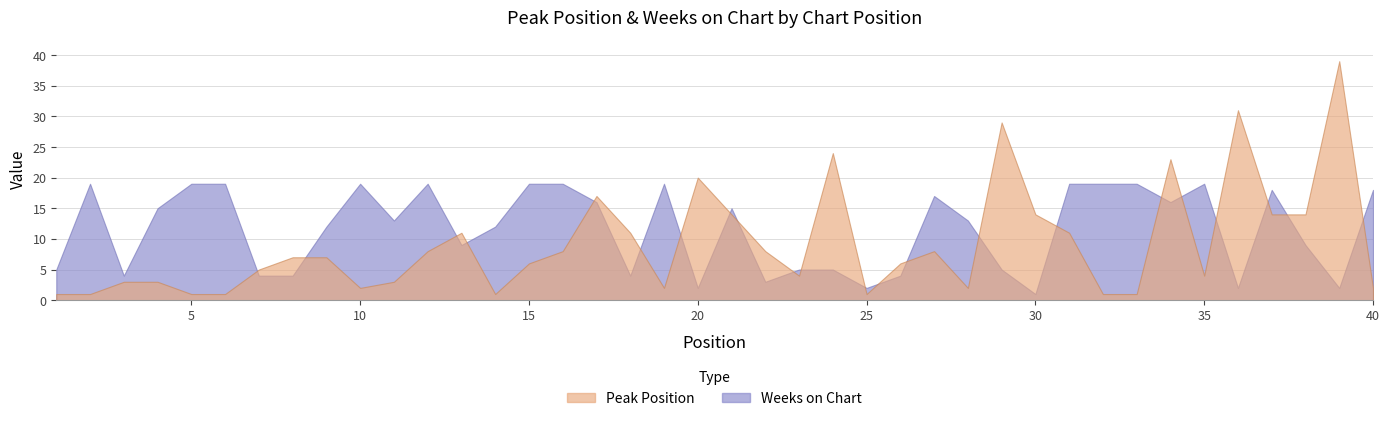

Which series has the widest spread of values?

Peak Position